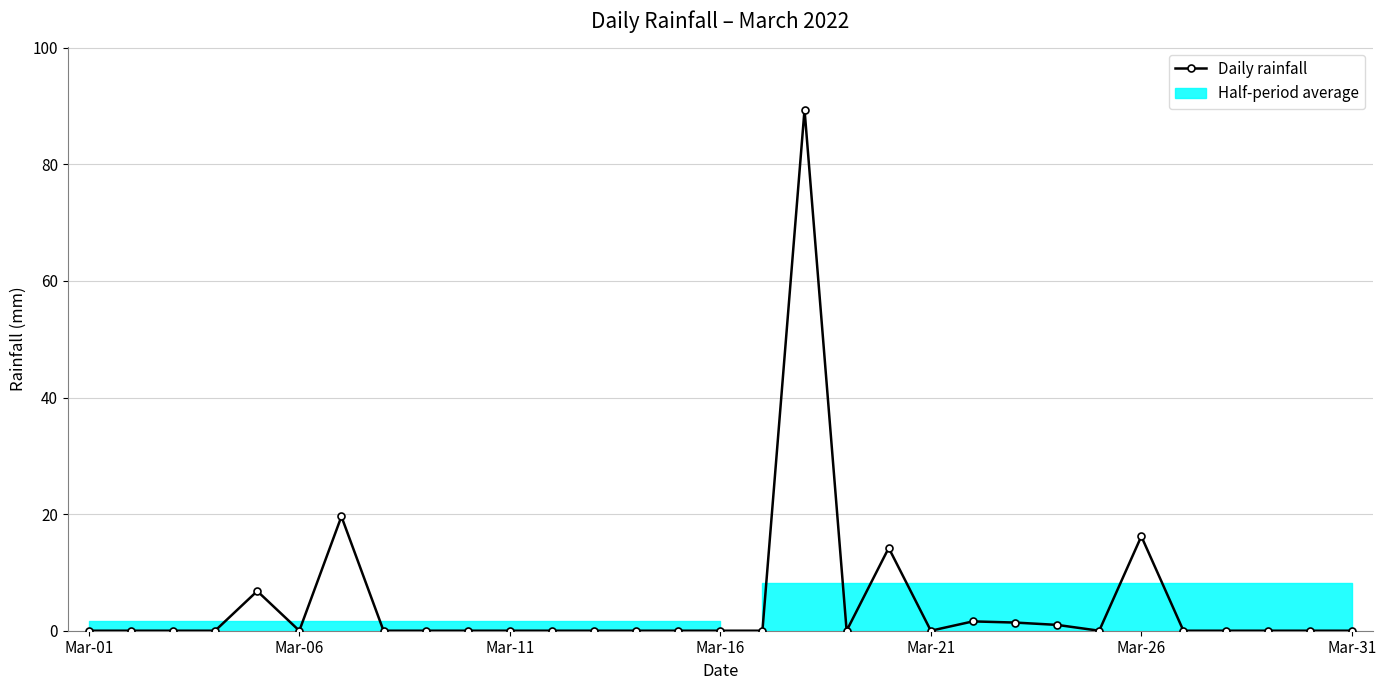

What is the difference between the maximum and minimum values?

89.4